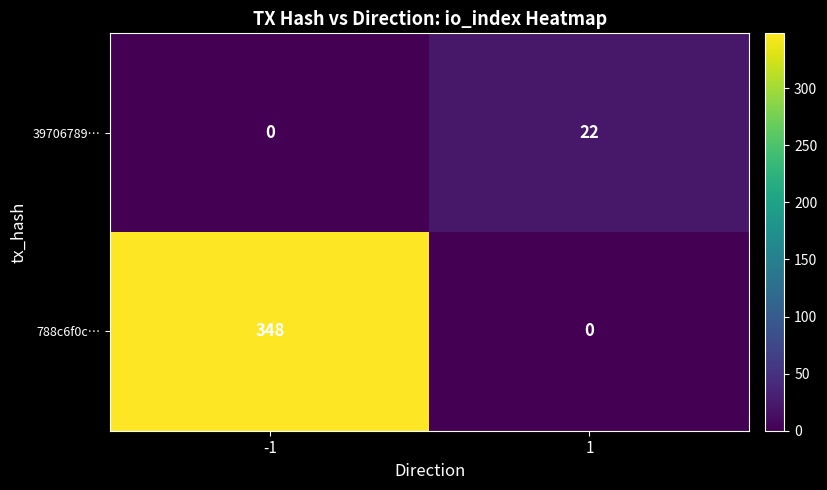

What is the difference between the 788c6f0c… values at -1 and 1?

348